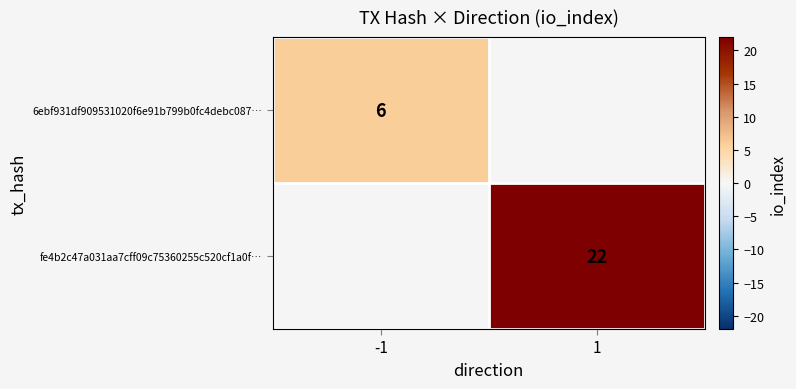

Is it true that fe4b2c47a031aa7cff09c75360255c520cf1a0f… equals 22 at 1?

True